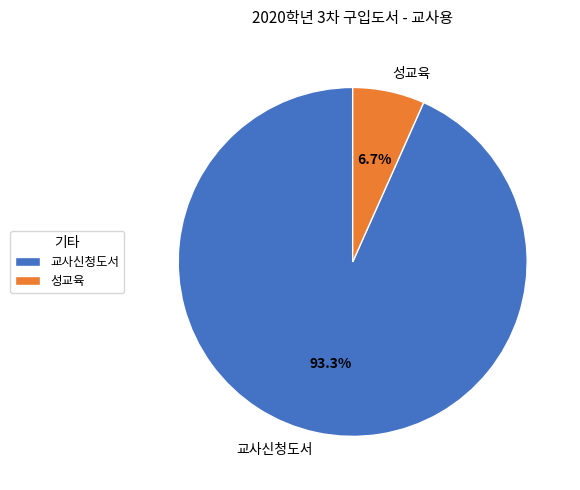

What is the majority slice?

교사신청도서